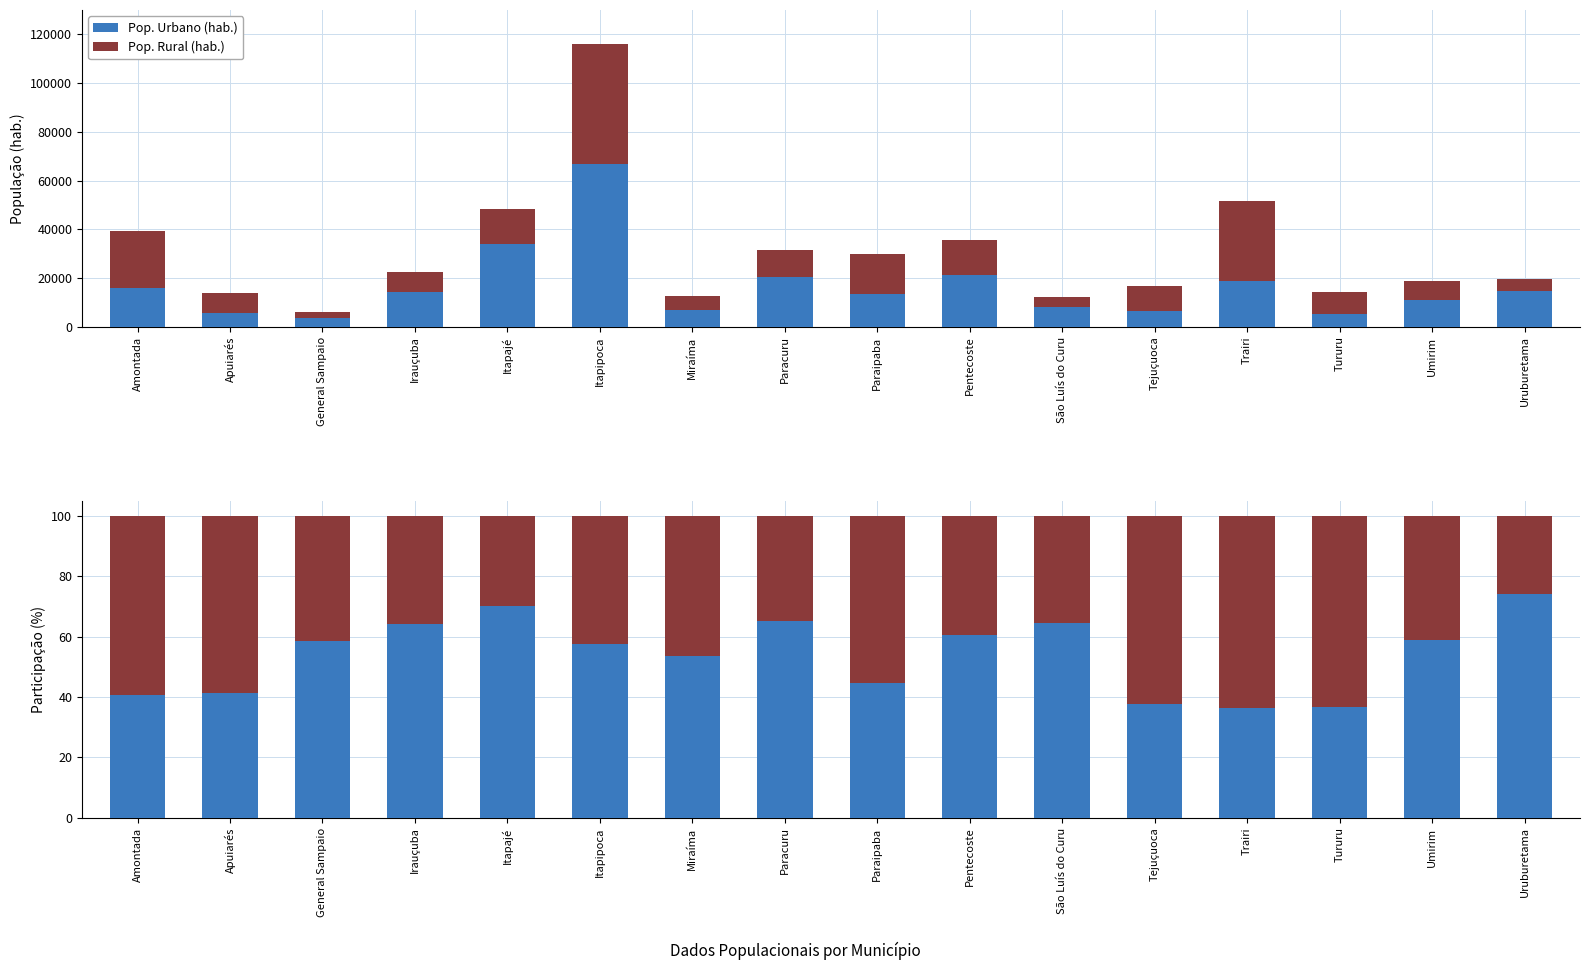

At which label does Pop. Rural (hab.) first exceed 42?

Amontada